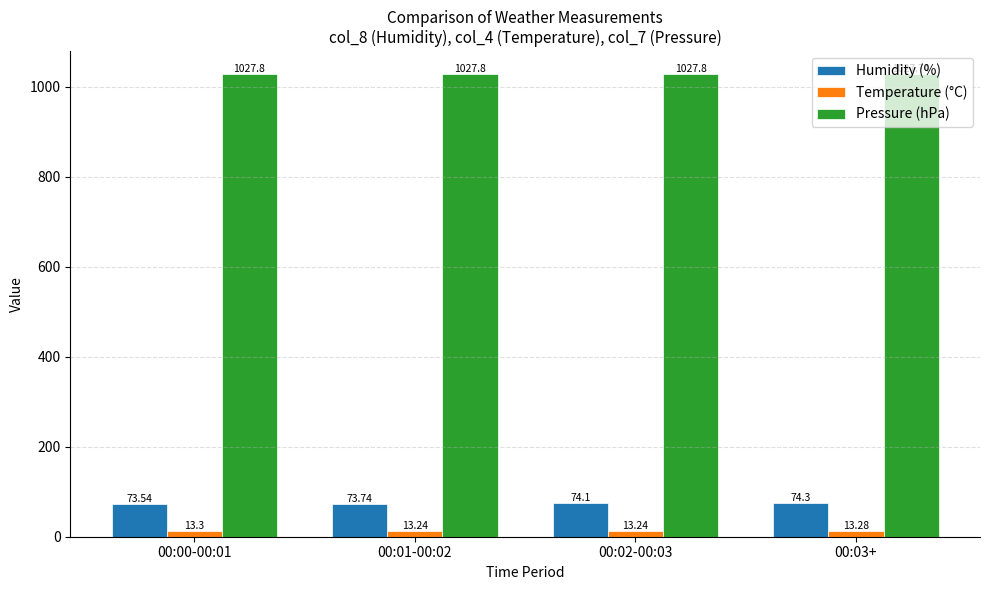

Is it true that Humidity (%) equals 73.7 at 00:01-00:02?

True